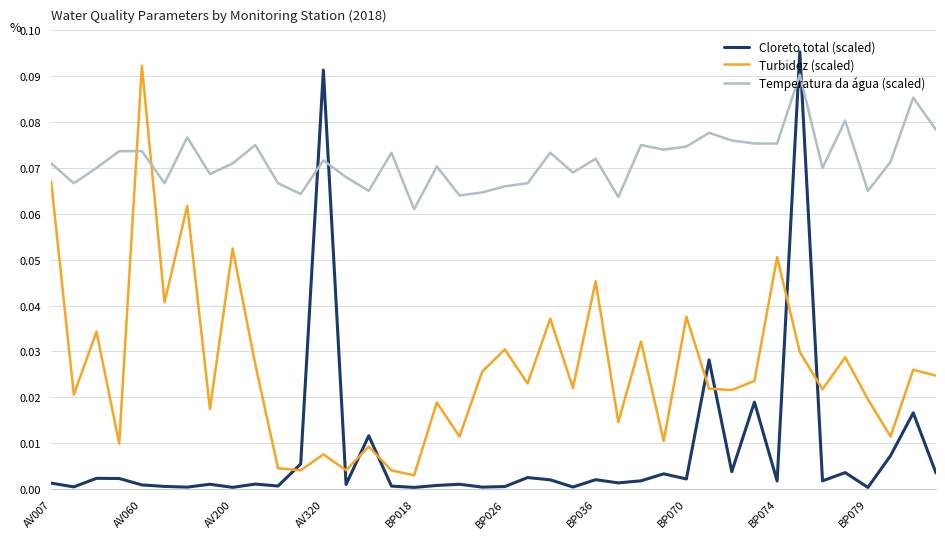

Which series has the largest total across all categories?

Temperatura da água (scaled)